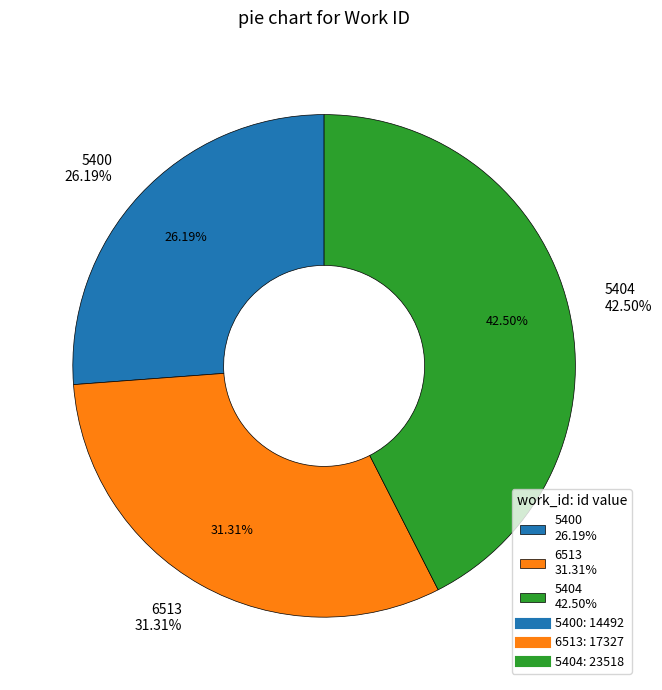

To the nearest percent, what is the difference between the 5400 and 5404 slice percentages?

16%